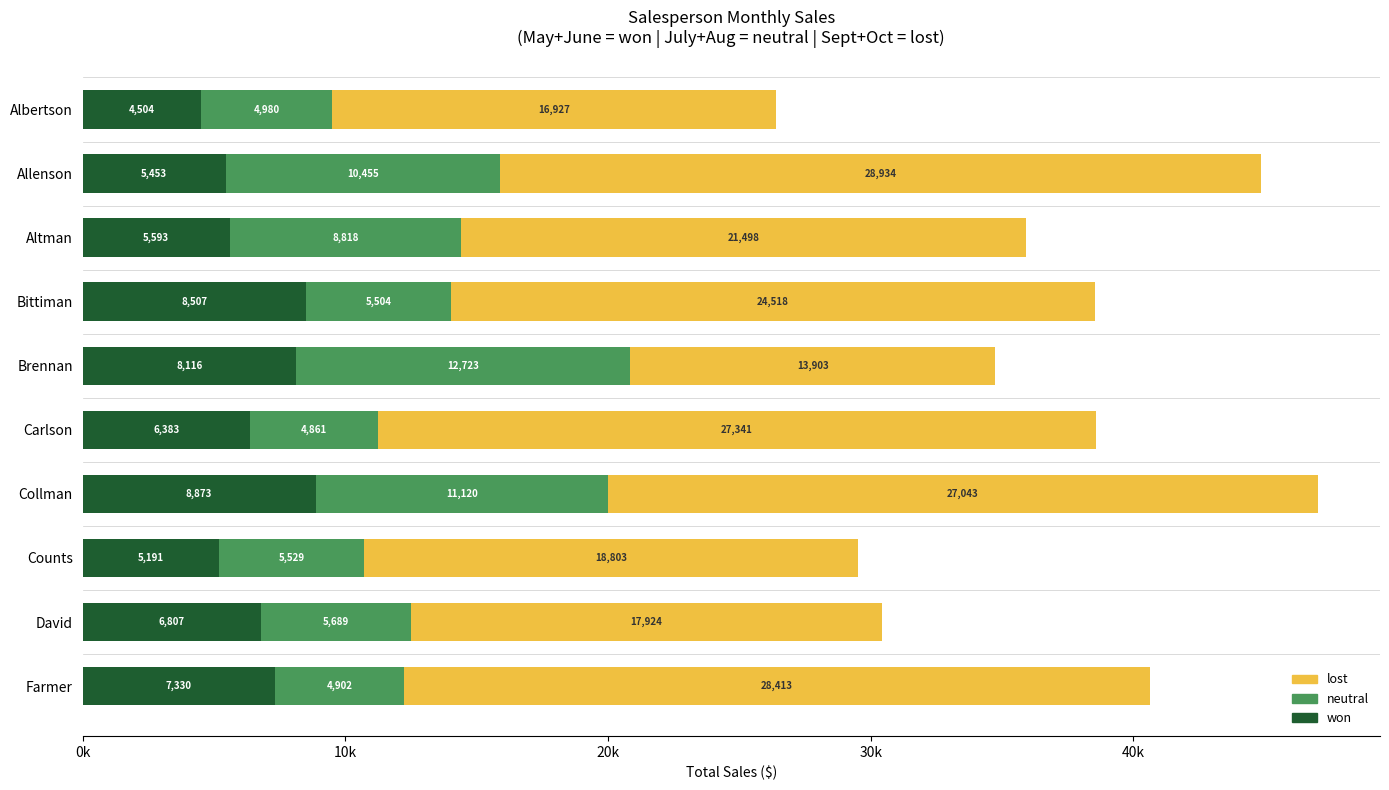

What are all the series names shown in the legend?

lost, neutral, won